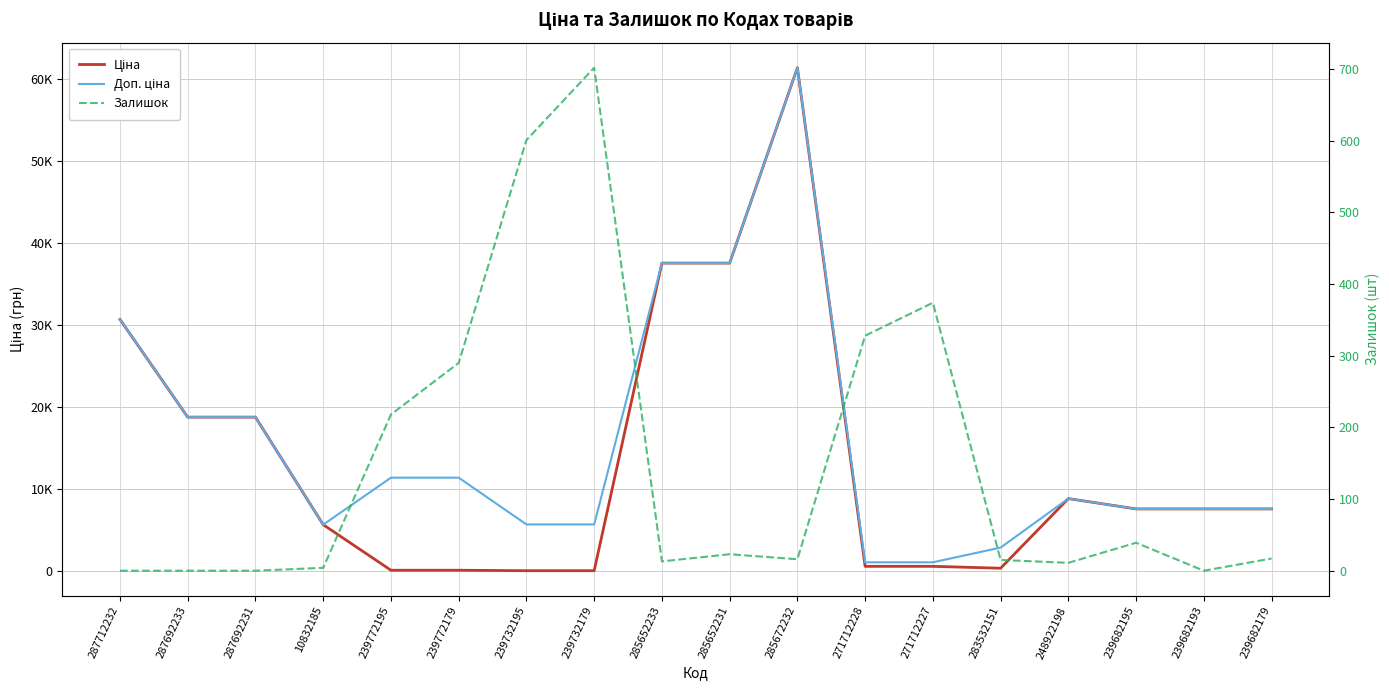

Between 271712228 and 239682179, which series saw the biggest shift?

Ціна